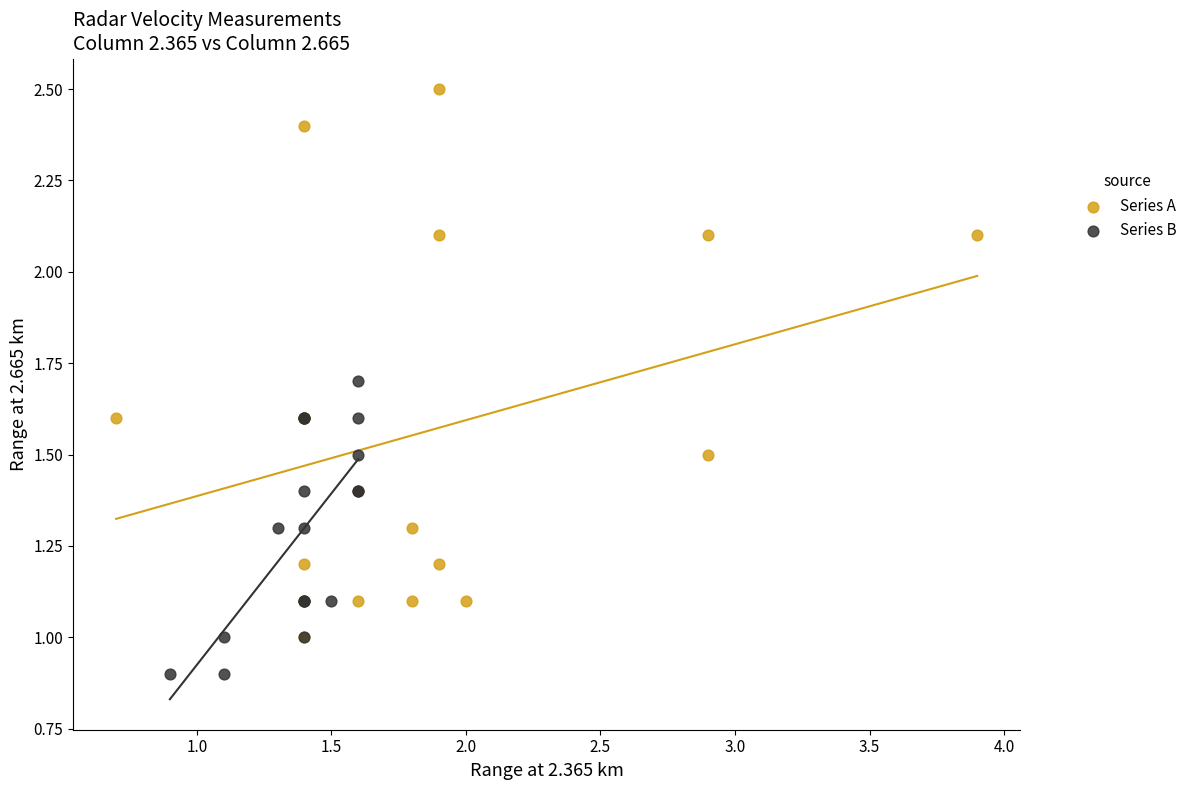

Which series reaches the minimum Y coordinate?

Series B